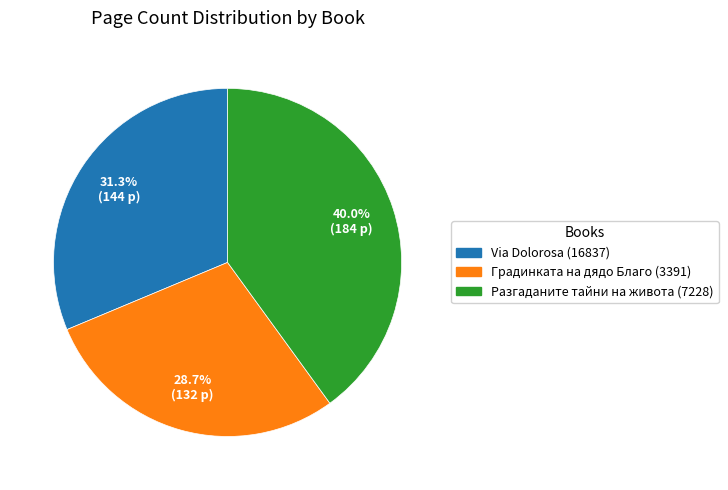

Combined, what portion of the pie is Via Dolorosa (16837) and Разгаданите тайни на живота (7228)?

71.3%